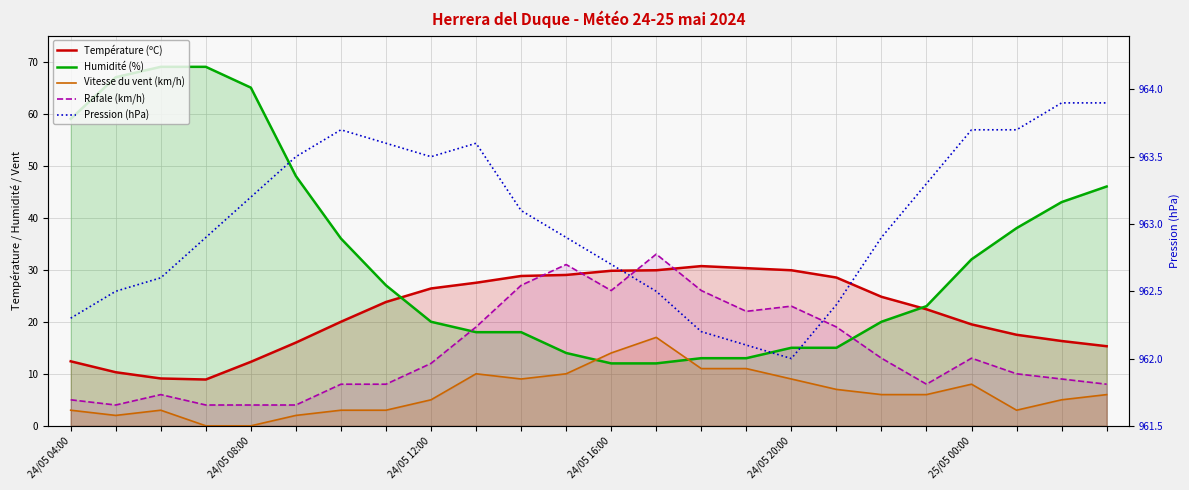

What is the difference between the Température (ºC) values at 20 and 13?

10.4